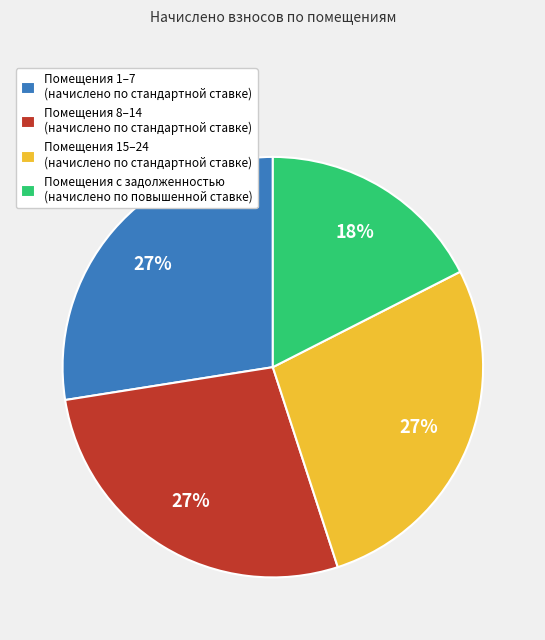

The Помещения 8–14 (начислено по стандартной ставке) slice represents 33% of the pie. True or false?

False